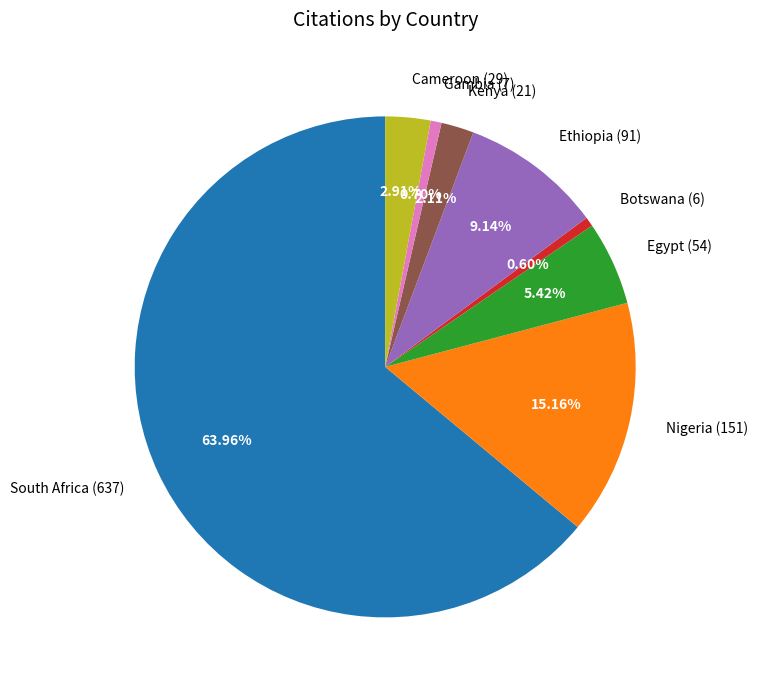

What percentage do Gambia and Kenya together represent?

2.8%